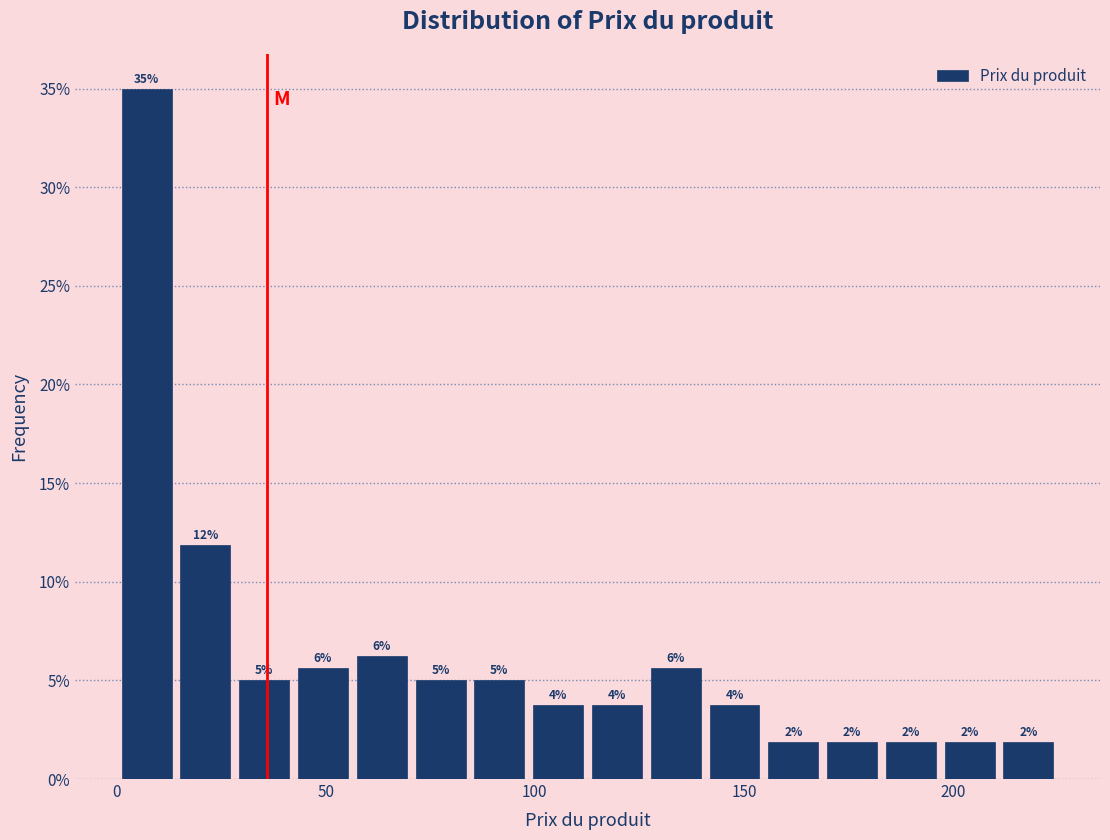

Read against the x-axis, roughly where is the centre of the tallest bar?

5